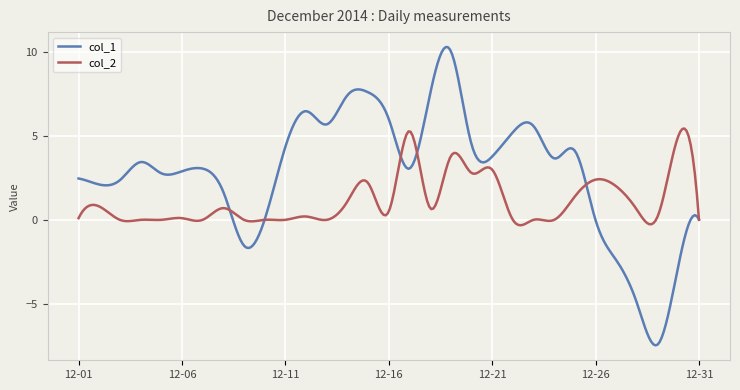

Which series has the largest total across all categories?

col_1